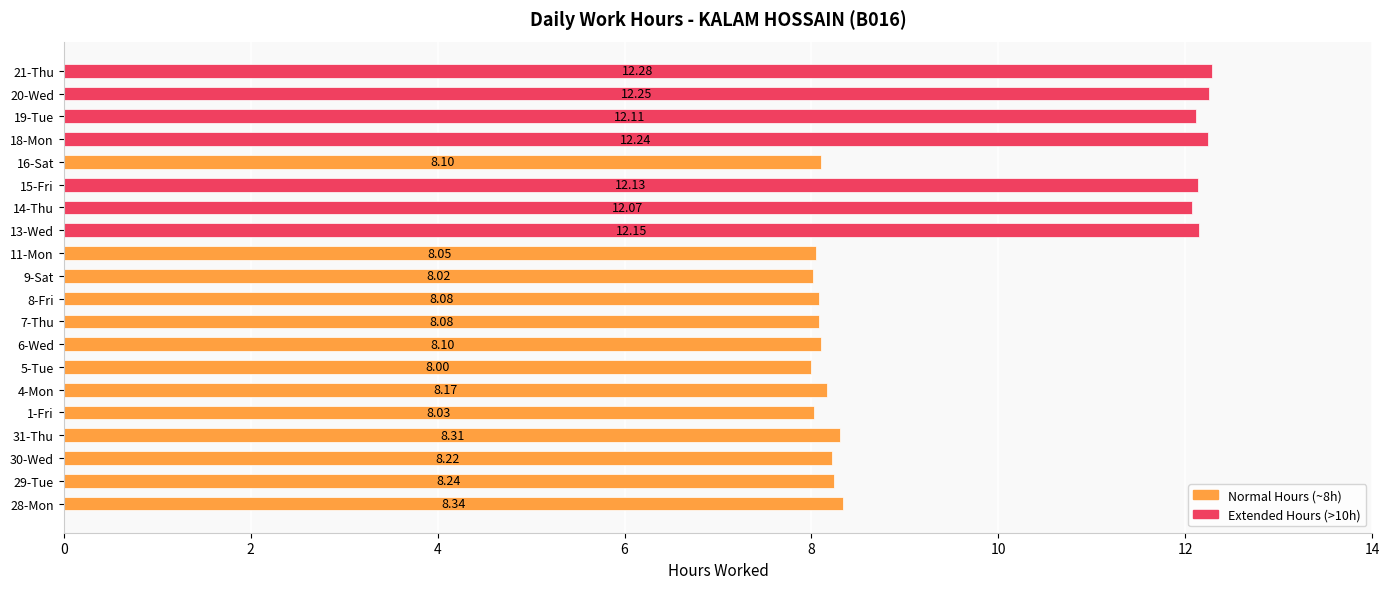

Which has a higher value, 7-Thu or 20-Wed?

20-Wed